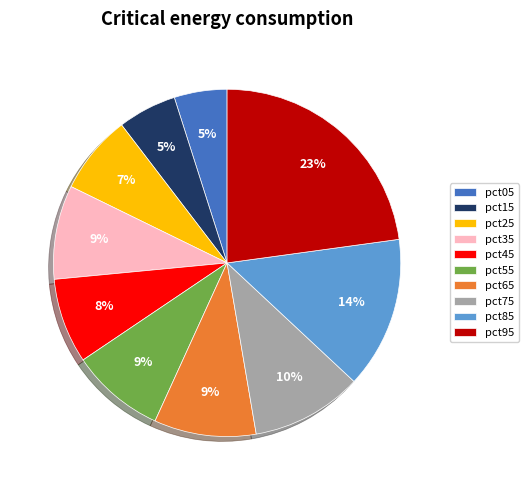

To the nearest percent, what is the difference between the largest and smallest slice percentages?

18%